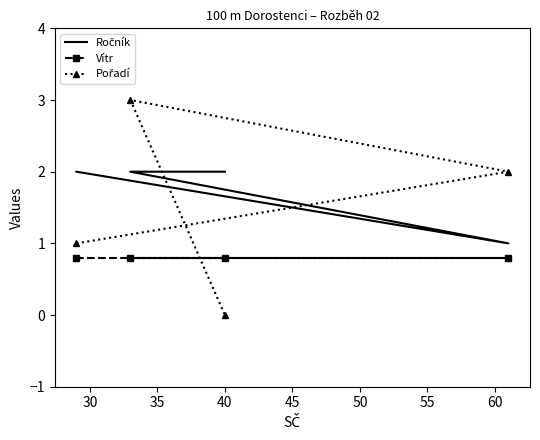

Which series has the largest total across all categories?

Ročník